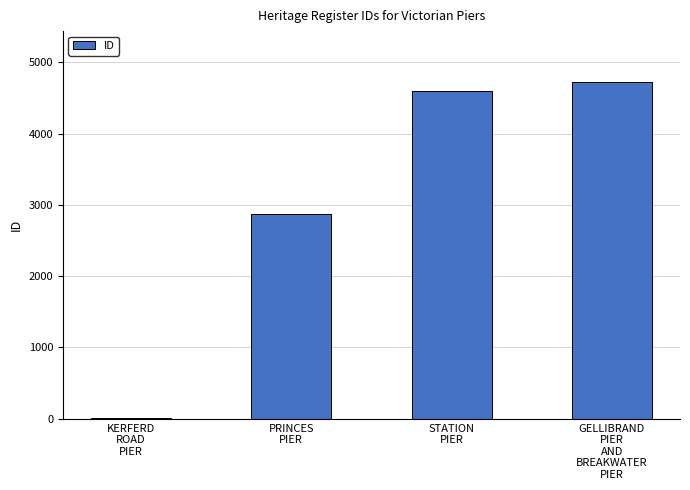

Are the bars grouped side by side (vs. stacked)?

No